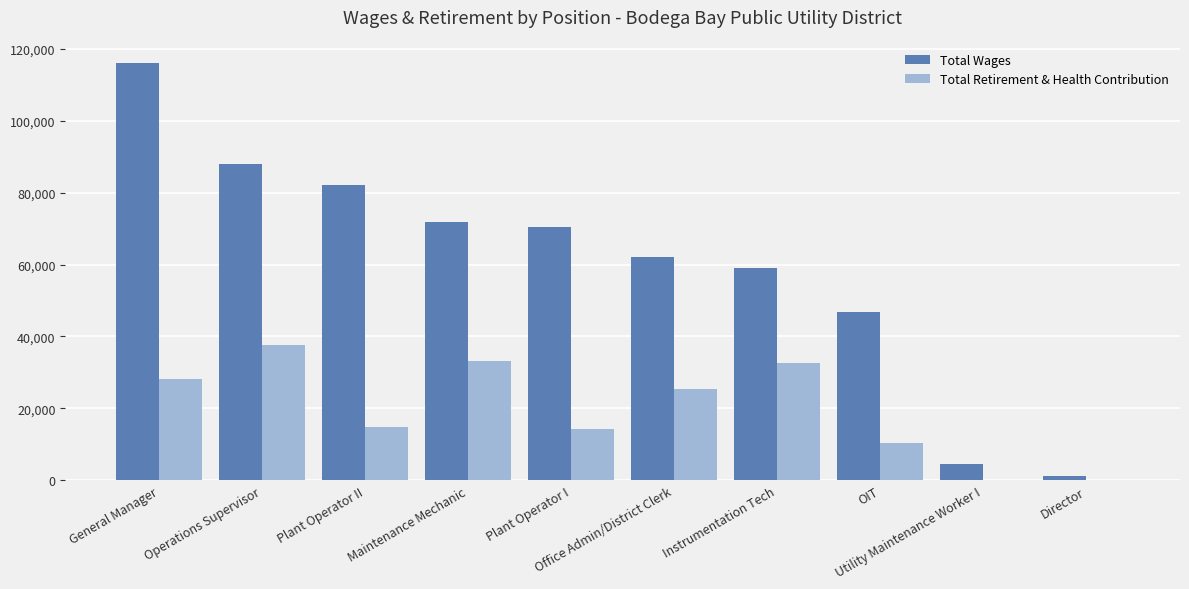

What is the sum of all Total Wages values?

602133